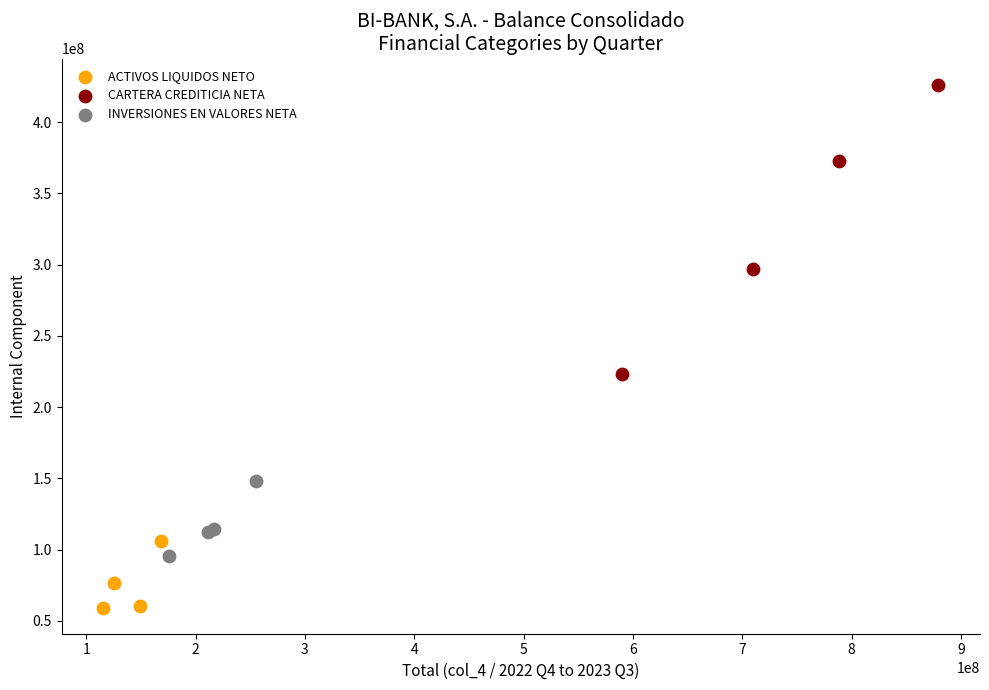

Which series has the largest Y range (max minus min)?

CARTERA CREDITICIA NETA